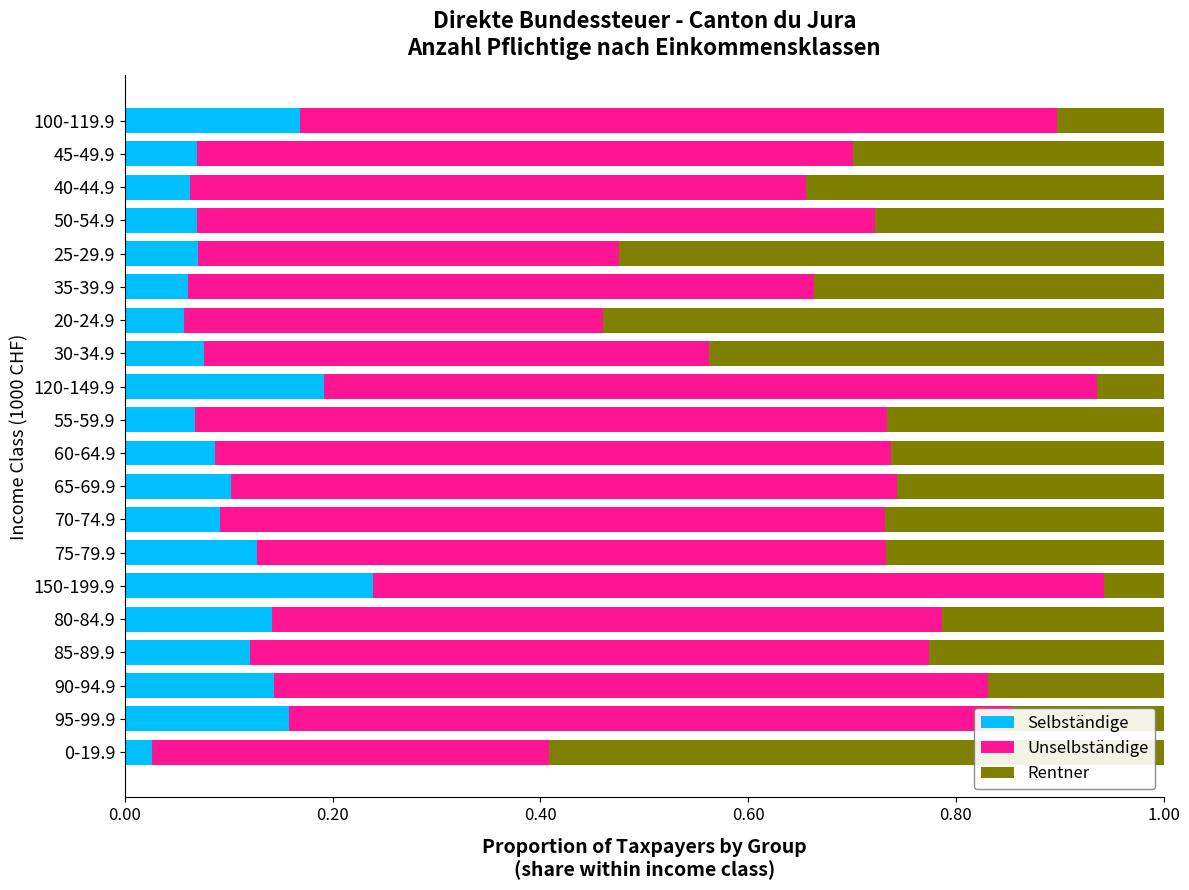

What is the total value across all series at 40-44.9?

1.0